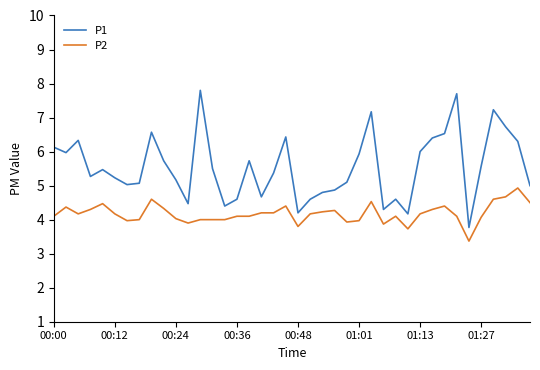

Which series has the widest spread of values?

P1